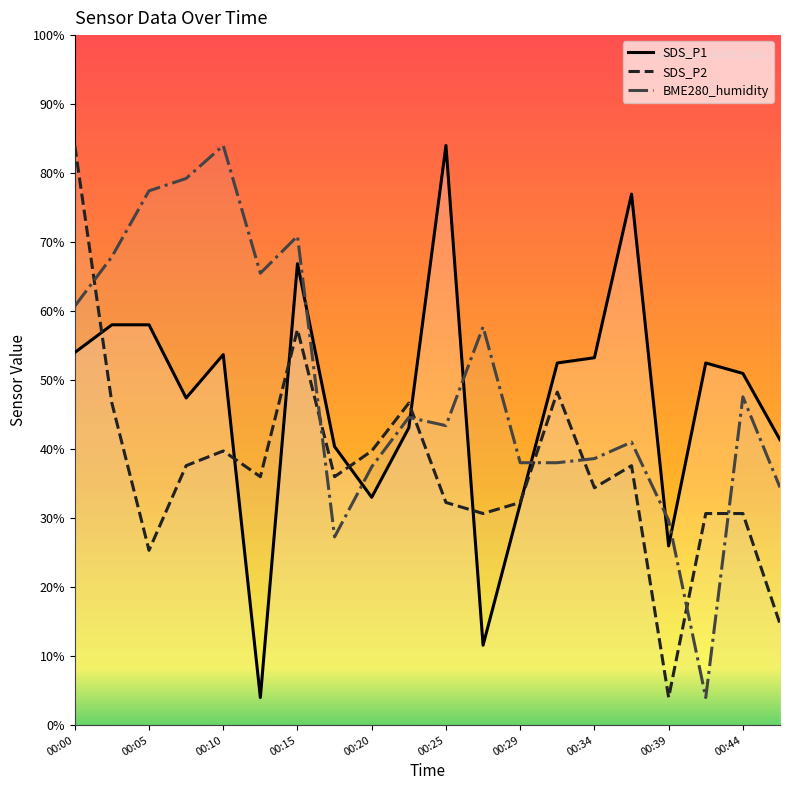

How many times do SDS_P2 and BME280_humidity cross each other?

7